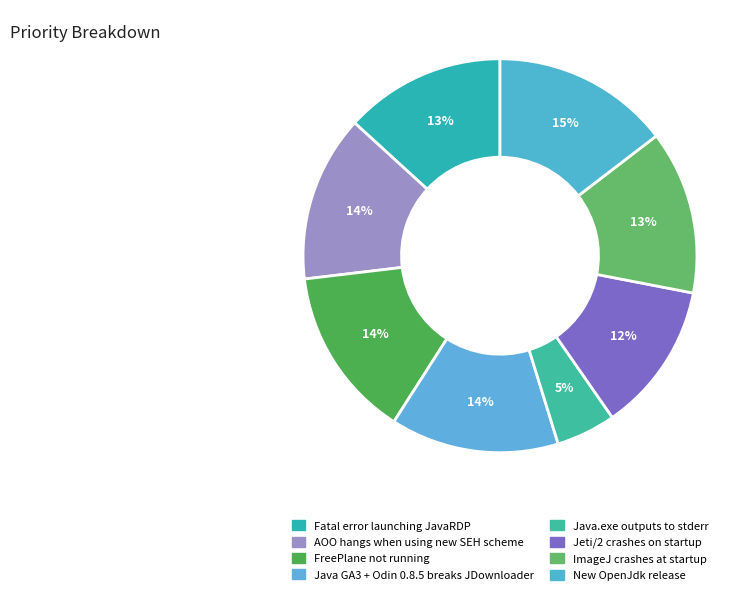

How many slices are in this pie chart?

8